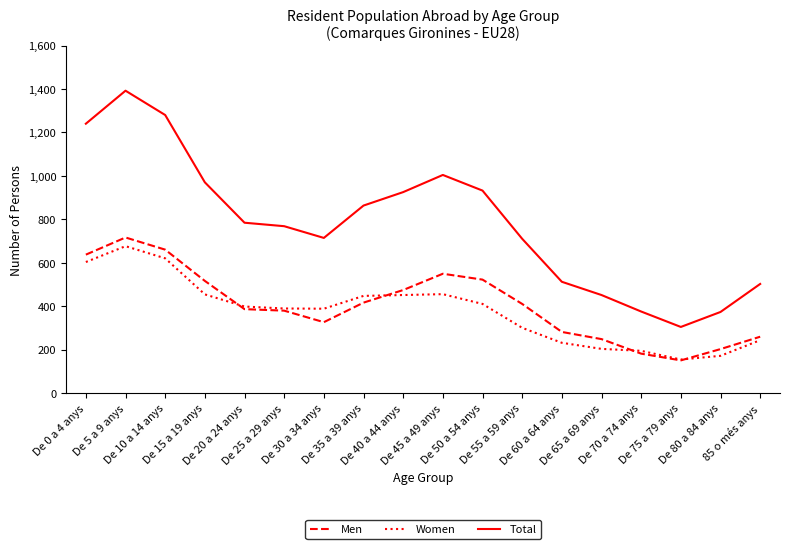

True or false: Total and Women intersect in this chart.

False